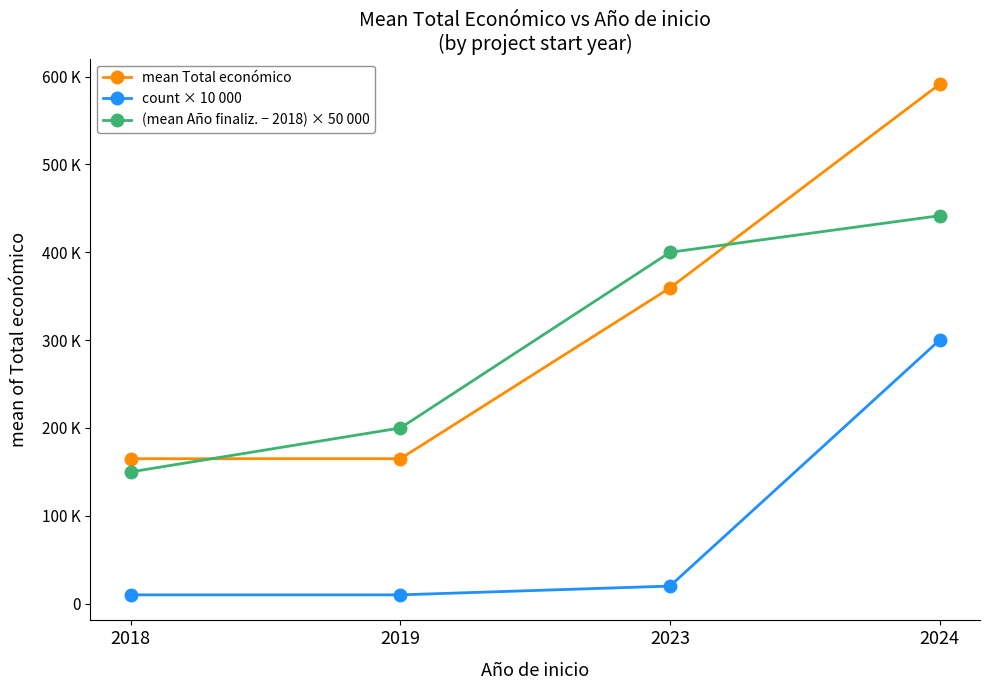

Which series has the largest range (max minus min)?

mean Total económico